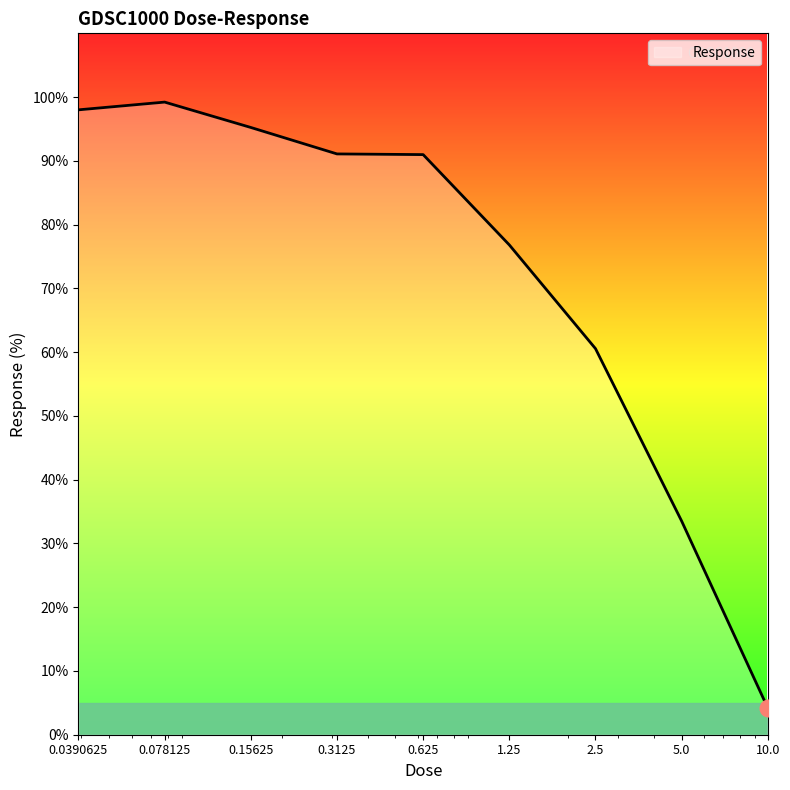

What is the minimum value shown in the chart?

4.2